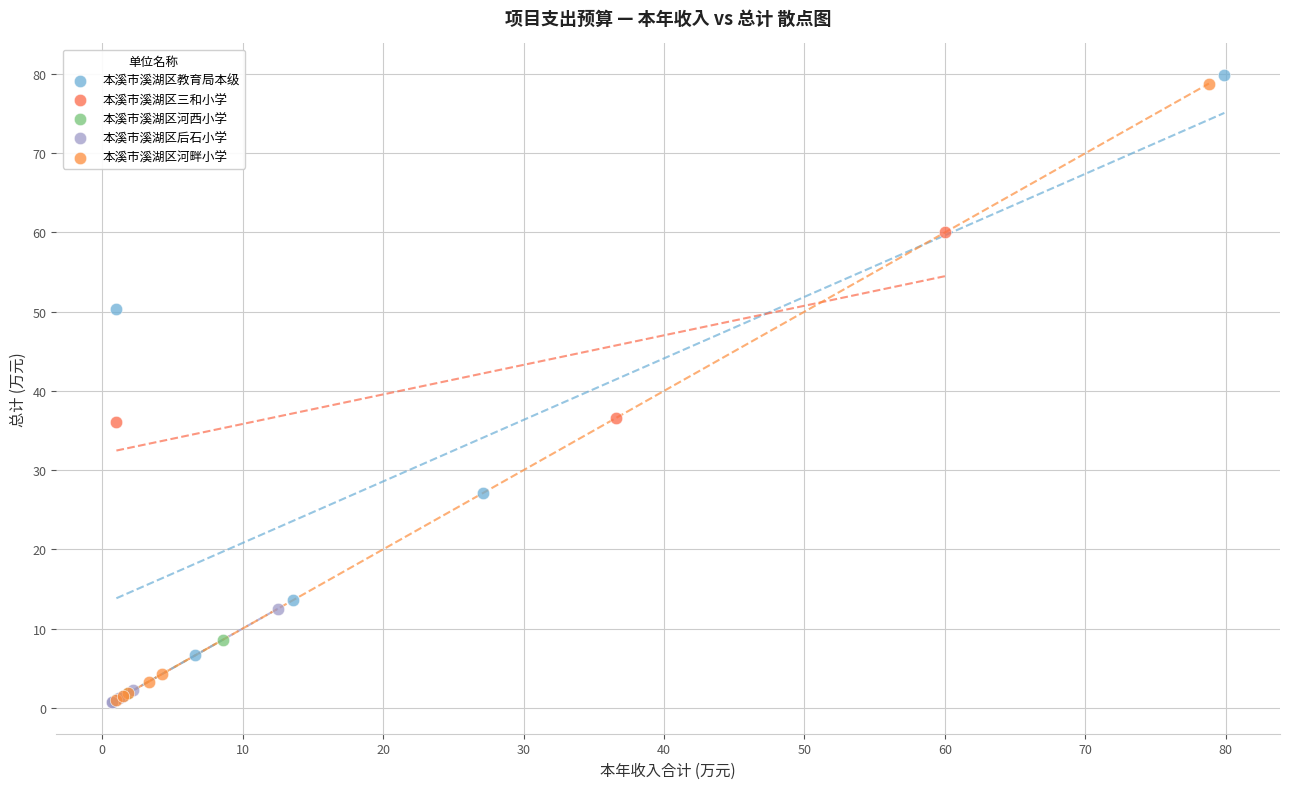

What are all the series names shown in the legend?

本溪市溪湖区教育局本级, 本溪市溪湖区三和小学, 本溪市溪湖区河西小学, 本溪市溪湖区后石小学, 本溪市溪湖区河畔小学